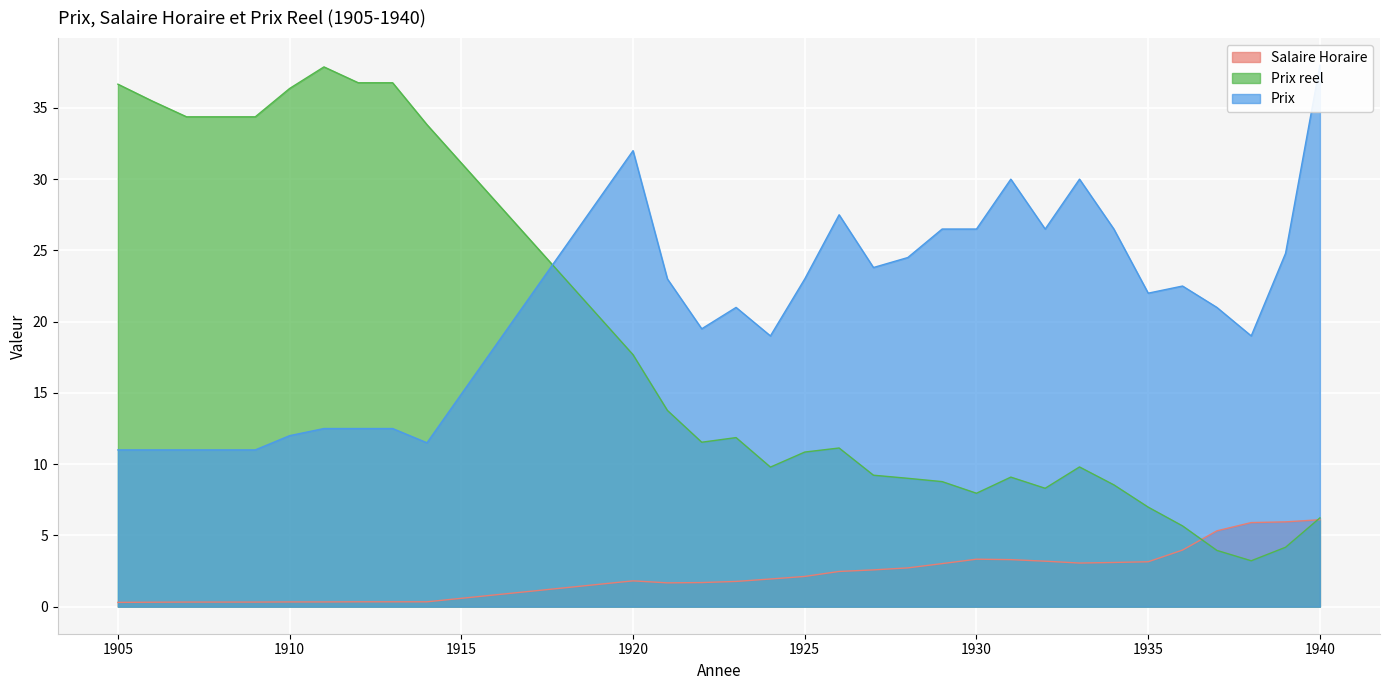

At which label does Salaire Horaire reach its peak?

1940